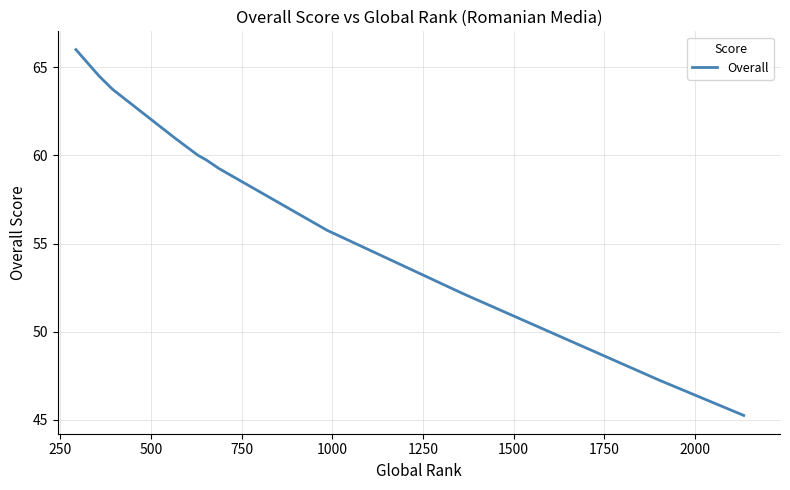

How many lines are shown in the chart?

1